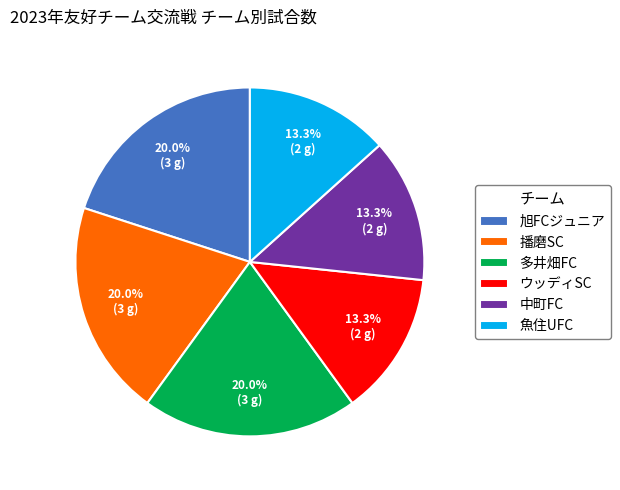

How many slices are in this pie chart?

6